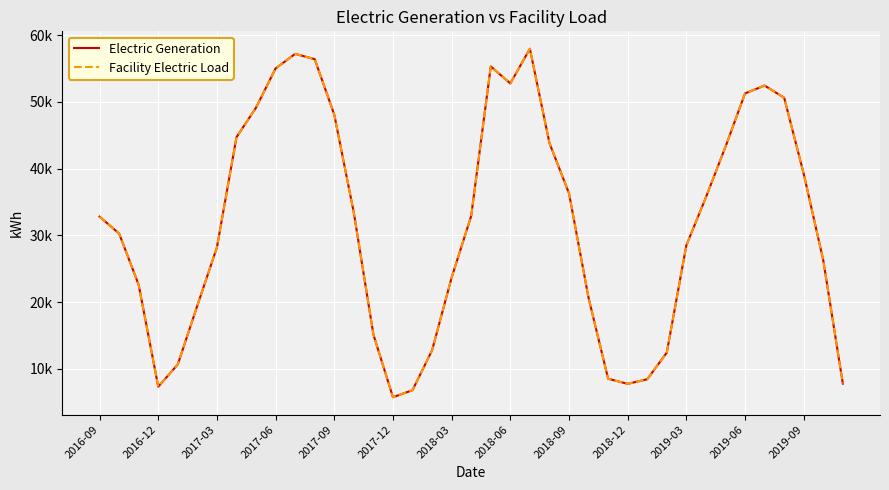

True or false: Facility Electric Load and Electric Generation intersect in this chart.

False